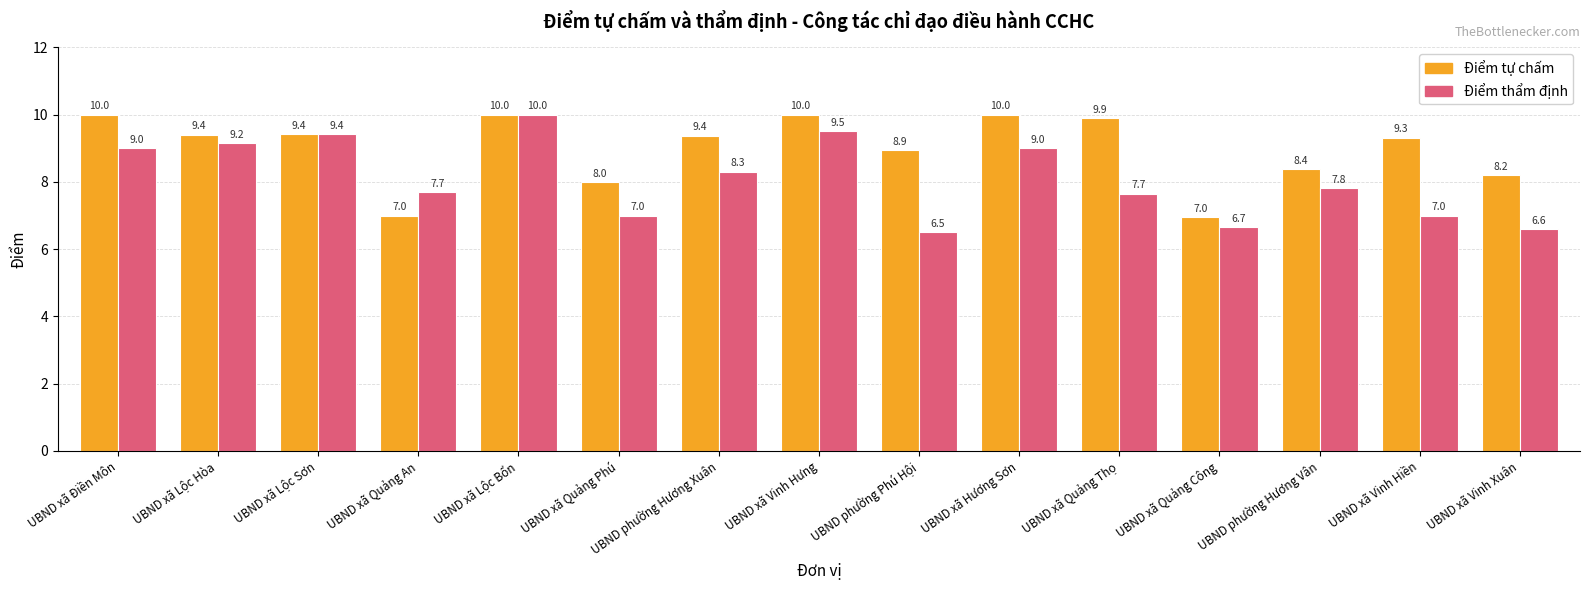

List the series in order of their overall mean, highest first.

Điểm tự chấm, Điểm thẩm định